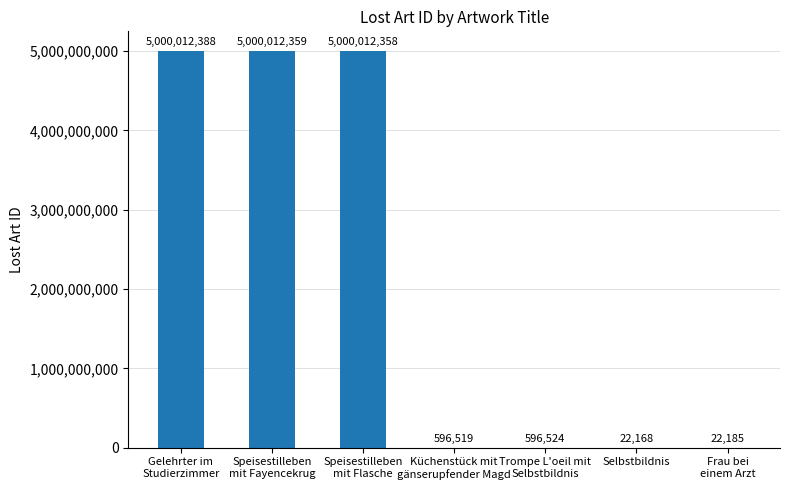

Does the chart contain stacked bars?

No